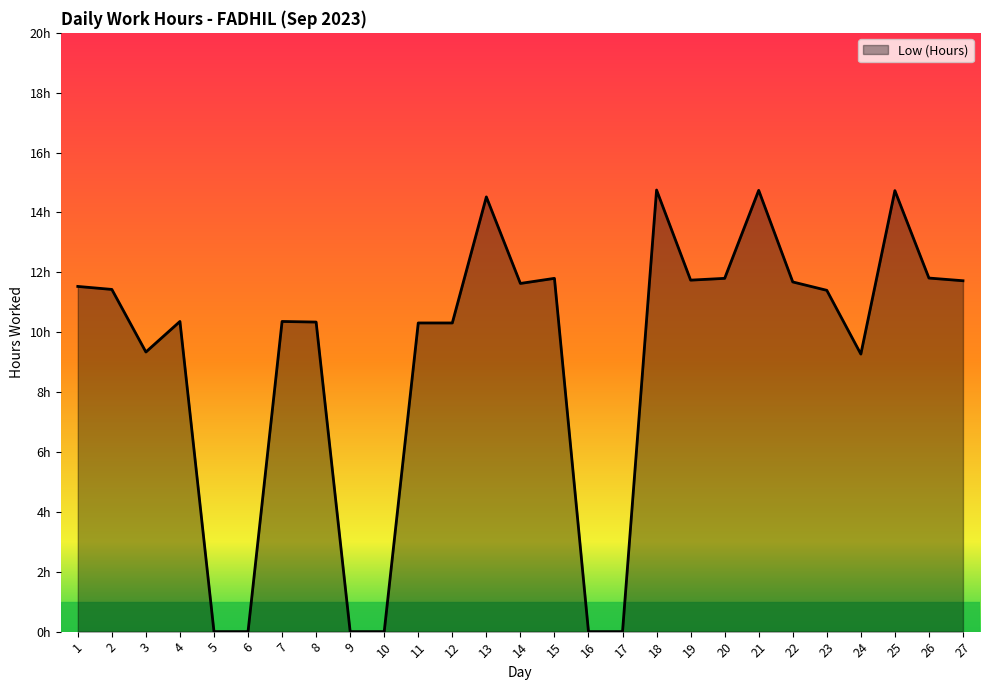

What is the difference between the second highest and second lowest values?

14.7